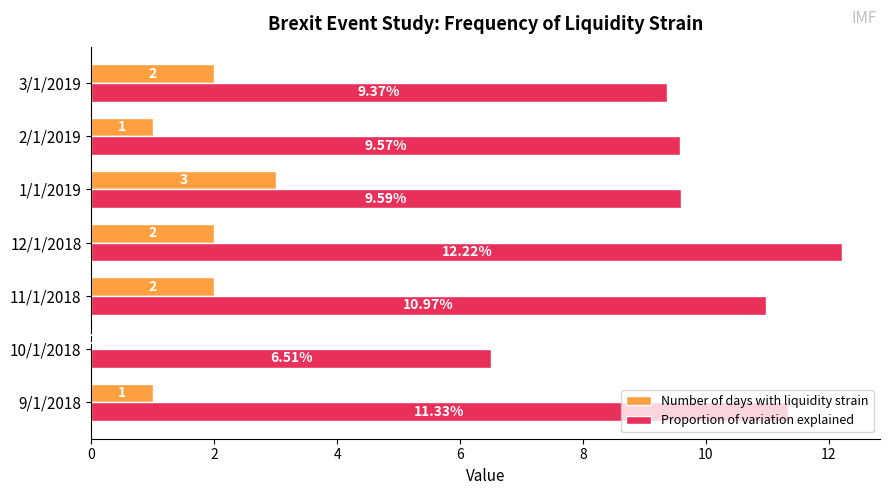

At which label does Number of days with liquidity strain reach its peak?

1/1/2019